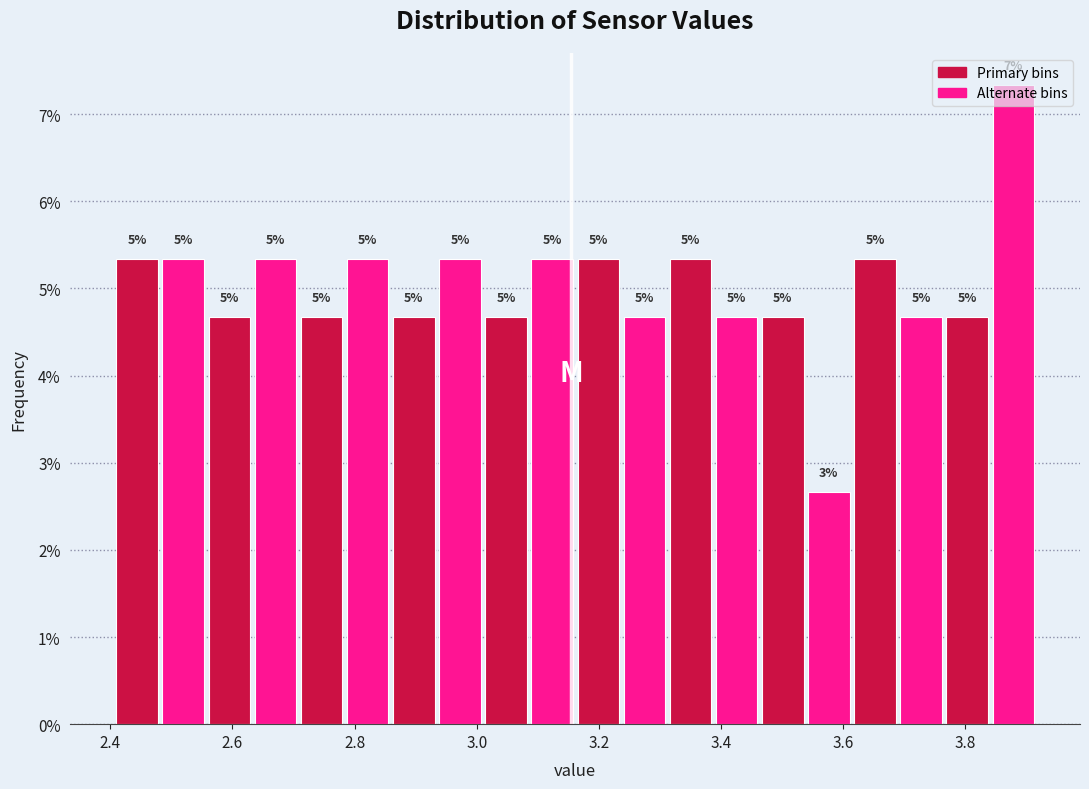

Around what value on the x-axis is the tallest bar? Give the approximate position of its centre, as read against the axis.

3.88